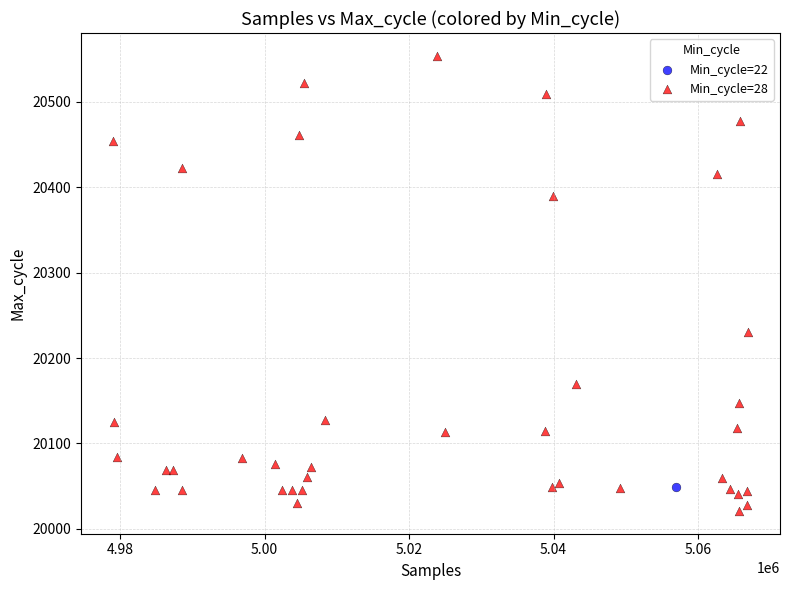

What are all the series names shown in the legend?

Min_cycle=22, Min_cycle=28